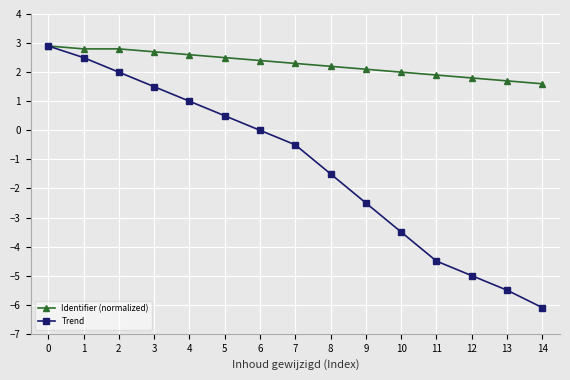

Which series has the largest total across all categories?

Identifier (normalized)